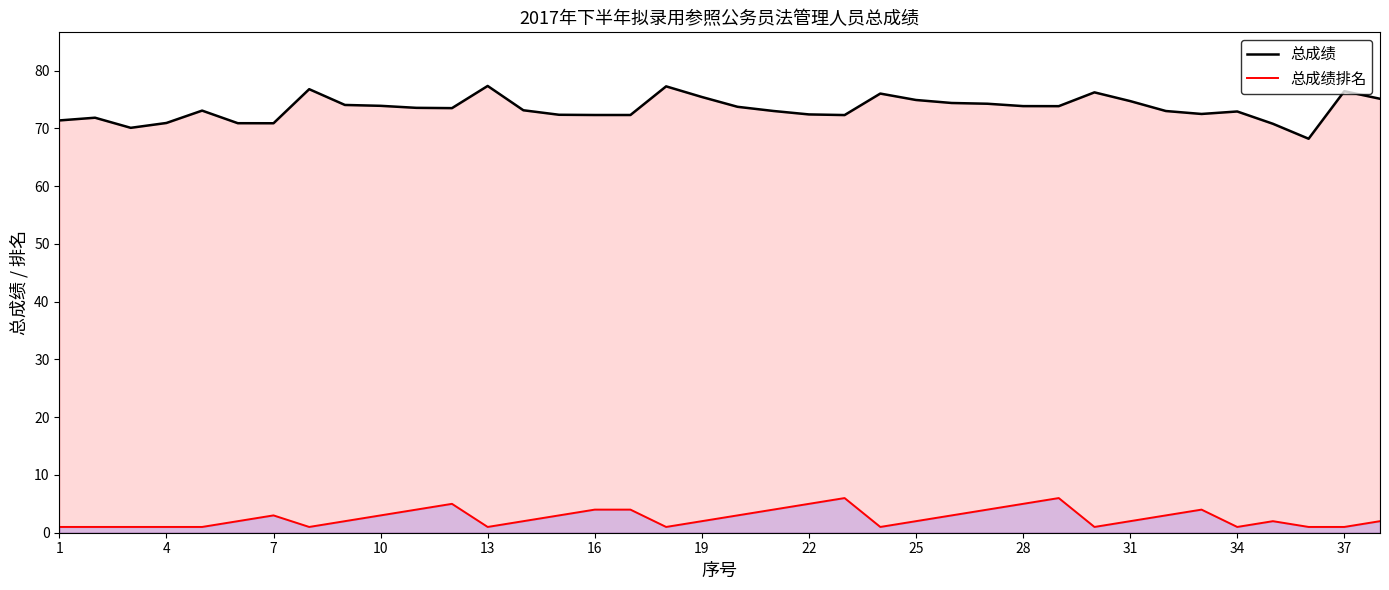

What is the difference between the maximum and second lowest values in the 总成绩排名 series?

5.0